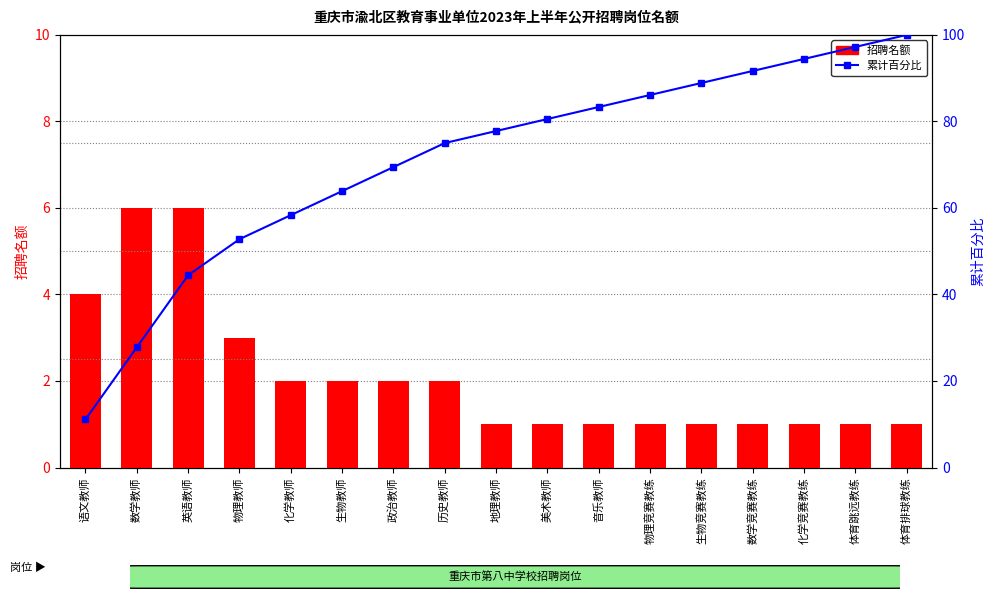

What position from the left is 语文教师?

1